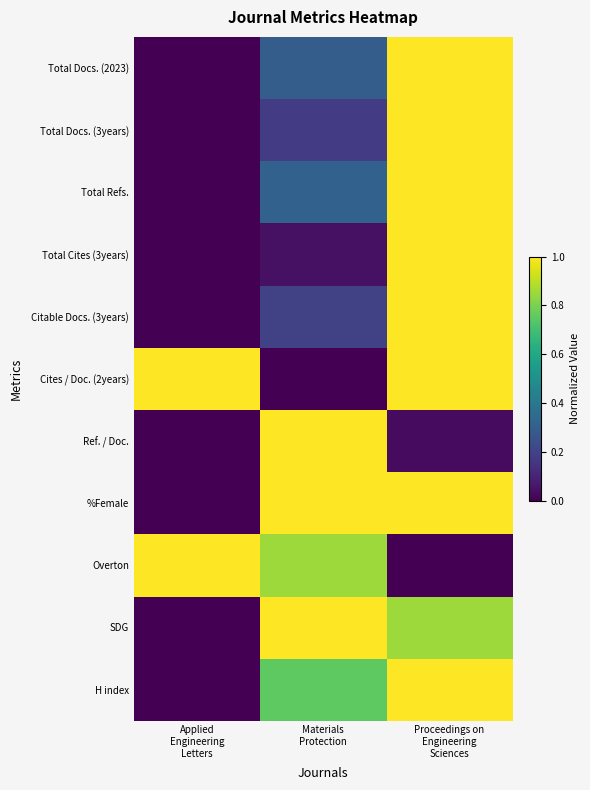

Reading left to right, transcribe all the data shown in this chart.

Total Docs. (2023): Applied
Engineering
Letters=0.0	Materials
Protection=0.3	Proceedings on
Engineering
Sciences=1.0
Total Docs. (3years): Applied
Engineering
Letters=0.0	Materials
Protection=0.2	Proceedings on
Engineering
Sciences=1.0
Total Refs.: Applied
Engineering
Letters=0.0	Materials
Protection=0.3	Proceedings on
Engineering
Sciences=1.0
Total Cites (3years): Applied
Engineering
Letters=0.0	Materials
Protection=0.0	Proceedings on
Engineering
Sciences=1.0
Citable Docs. (3years): Applied
Engineering
Letters=0.0	Materials
Protection=0.2	Proceedings on
Engineering
Sciences=1.0
Cites / Doc. (2years): Applied
Engineering
Letters=1.0	Materials
Protection=0.0	Proceedings on
Engineering
Sciences=1.0
Ref. / Doc.: Applied
Engineering
Letters=0.0	Materials
Protection=1.0	Proceedings on
Engineering
Sciences=0.0
%Female: Applied
Engineering
Letters=0.0	Materials
Protection=1.0	Proceedings on
Engineering
Sciences=1.0
Overton: Applied
Engineering
Letters=1.0	Materials
Protection=0.9	Proceedings on
Engineering
Sciences=0.0
SDG: Applied
Engineering
Letters=0.0	Materials
Protection=1.0	Proceedings on
Engineering
Sciences=0.9
H index: Applied
Engineering
Letters=0.0	Materials
Protection=0.8	Proceedings on
Engineering
Sciences=1.0